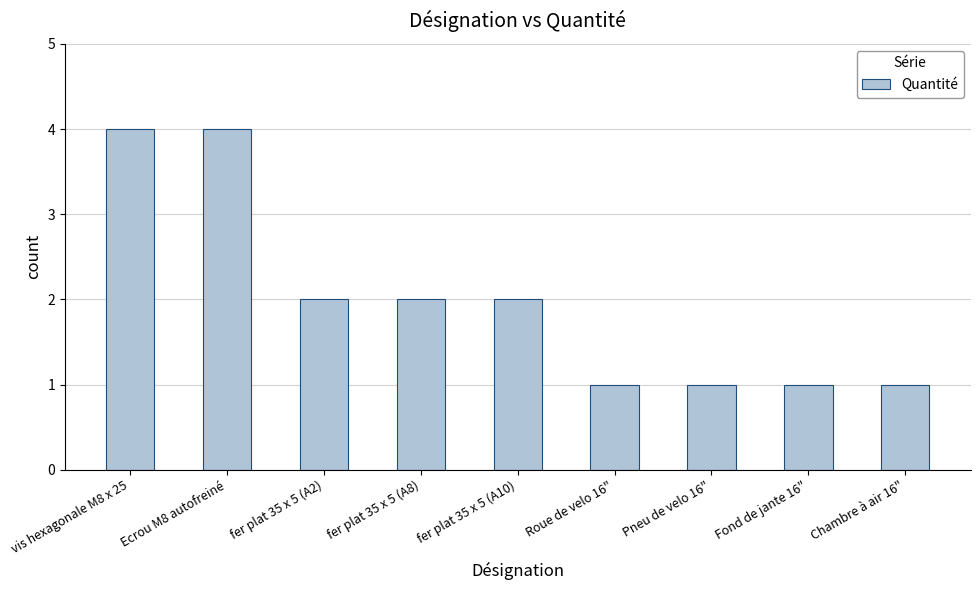

What is the maximum value shown in the chart?

4